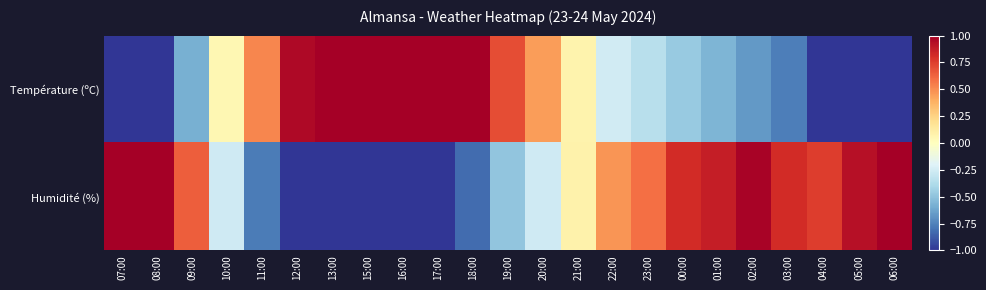

Reading left to right, list all the values displayed in this chart.

Température (ºC): 07:00=-1.5	08:00=-1.1	09:00=-0.6	10:00=0.1	11:00=0.5	12:00=1.0	13:00=1.4	15:00=1.6	16:00=1.7	17:00=1.5	18:00=1.1	19:00=0.7	20:00=0.4	21:00=0.1	22:00=-0.3	23:00=-0.3	00:00=-0.5	01:00=-0.6	02:00=-0.7	03:00=-0.8	04:00=-1.0	05:00=-1.3	06:00=-1.4
Humidité (%): 07:00=1.0	08:00=1.3	09:00=0.6	10:00=-0.3	11:00=-0.8	12:00=-1.2	13:00=-1.7	15:00=-1.8	16:00=-1.7	17:00=-1.2	18:00=-0.8	19:00=-0.5	20:00=-0.3	21:00=0.1	22:00=0.5	23:00=0.6	00:00=0.8	01:00=0.9	02:00=1.0	03:00=0.8	04:00=0.8	05:00=0.9	06:00=1.0